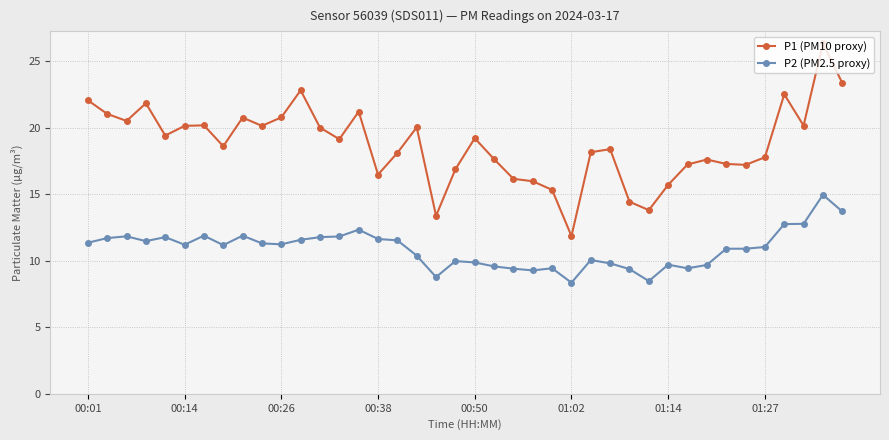

What is the difference between the maximum and minimum values in the P1 (PM10 proxy) series?

14.5